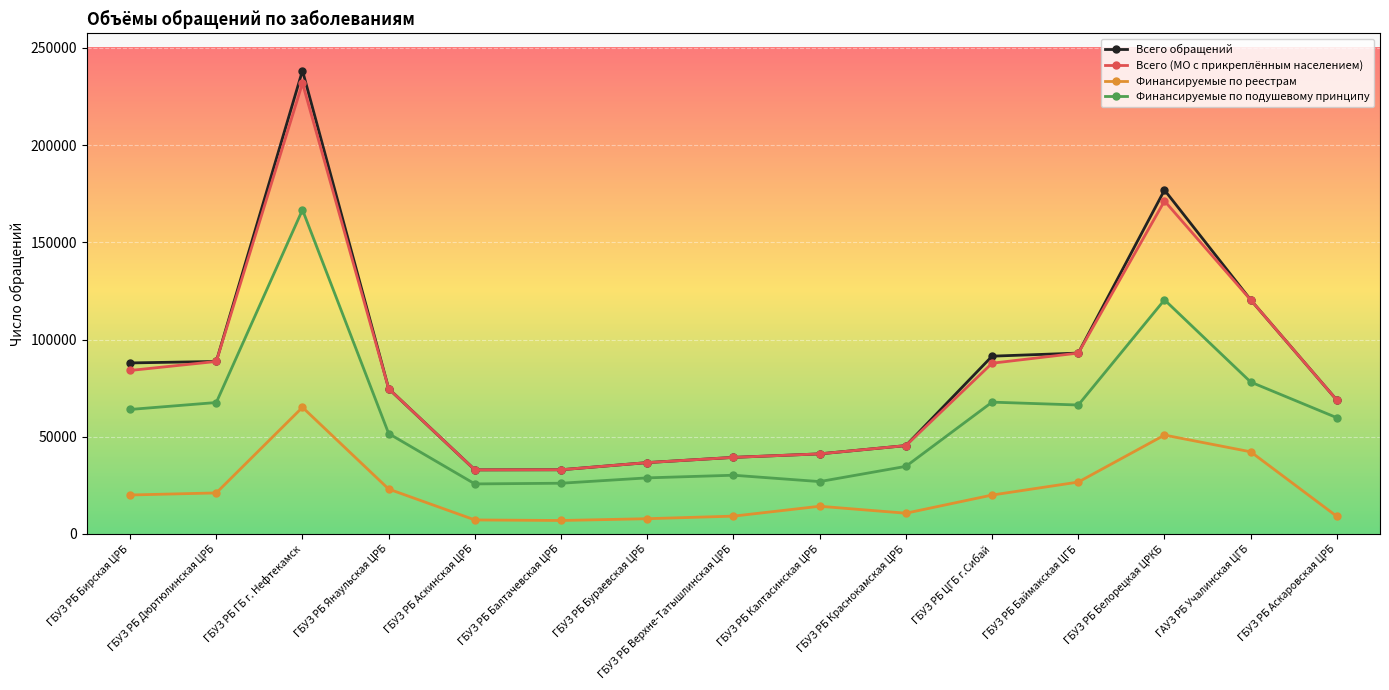

True or false: Всего обращений has more than 1 interior local peaks.

True